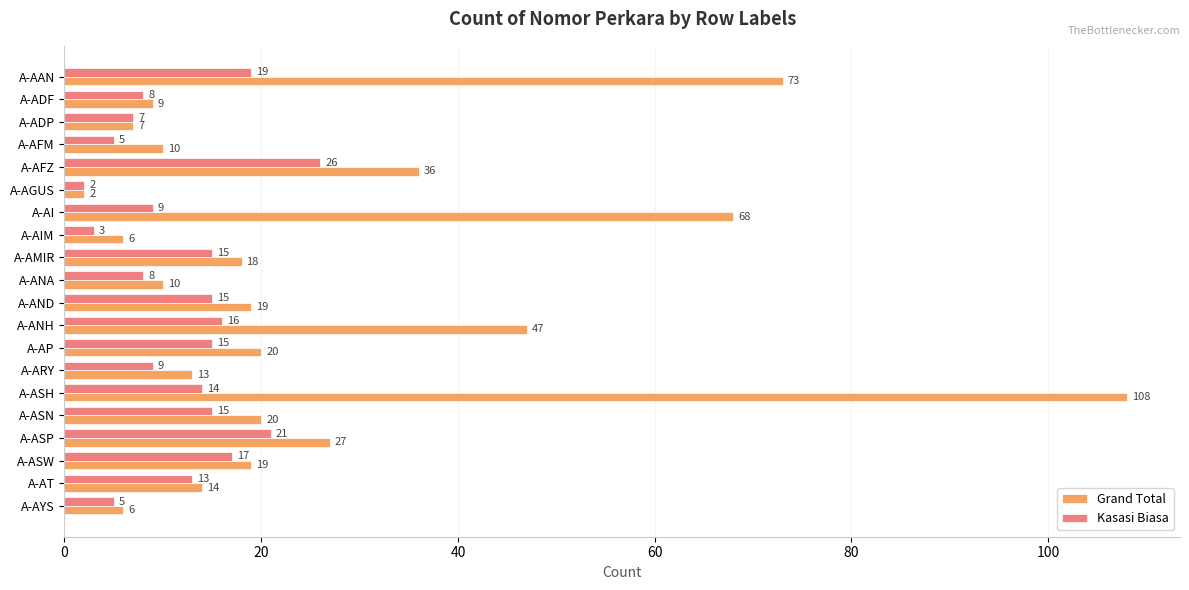

True or false: Kasasi Biasa has a value of 17 at A-ASW.

True